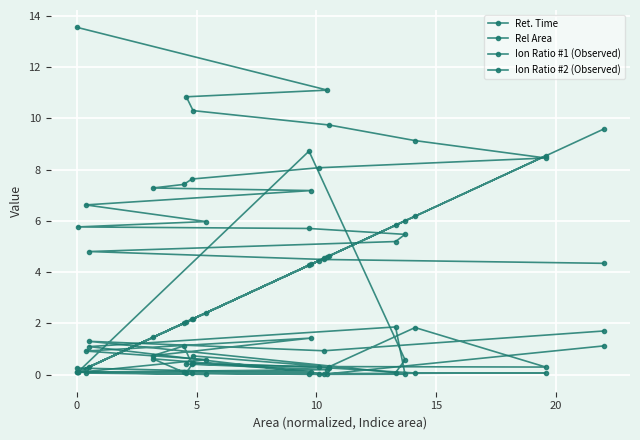

How many interior local valleys does the Ion Ratio #2 (Observed) series have?

6